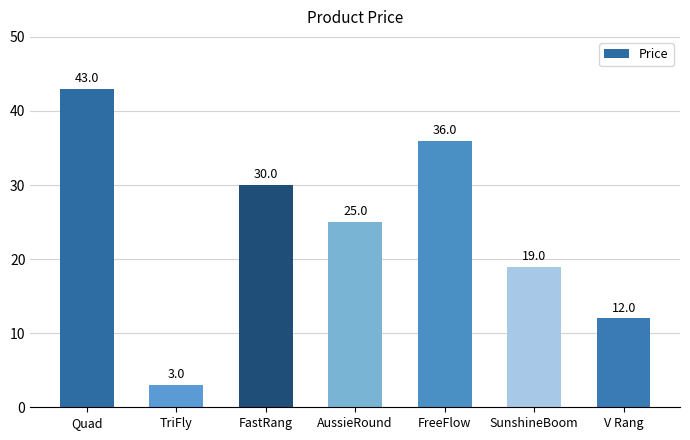

Where is the data nearest to the value 23?

AussieRound